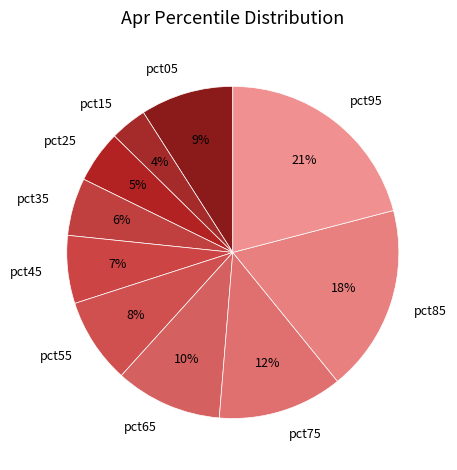

To the nearest percent, what is the difference between the pct05 and pct25 slice percentages?

4%